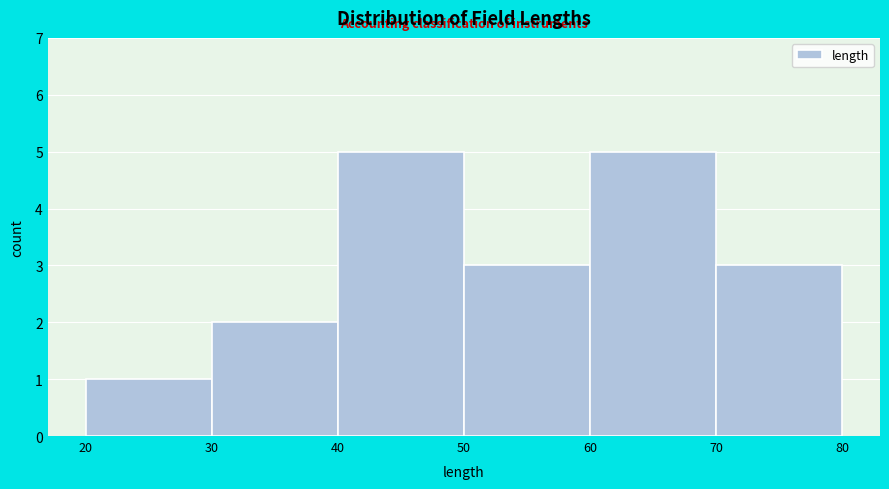

Reading left to right, transcribe this chart: for each bar, give the range it covers on the x-axis and its height. The values are not printed on the chart, so give them approximately, as read against the axis.

20 to 30: 1
30 to 40: 2
40 to 50: 5
50 to 60: 3
60 to 70: 5
70 to 80: 3